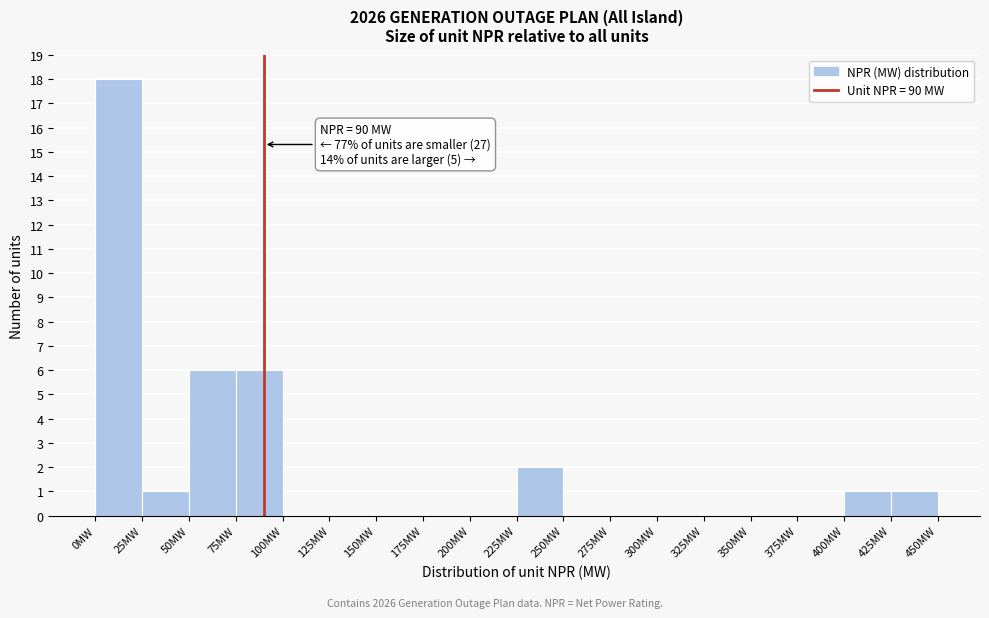

Over which range of the x-axis is the bar tallest?

0 to 25